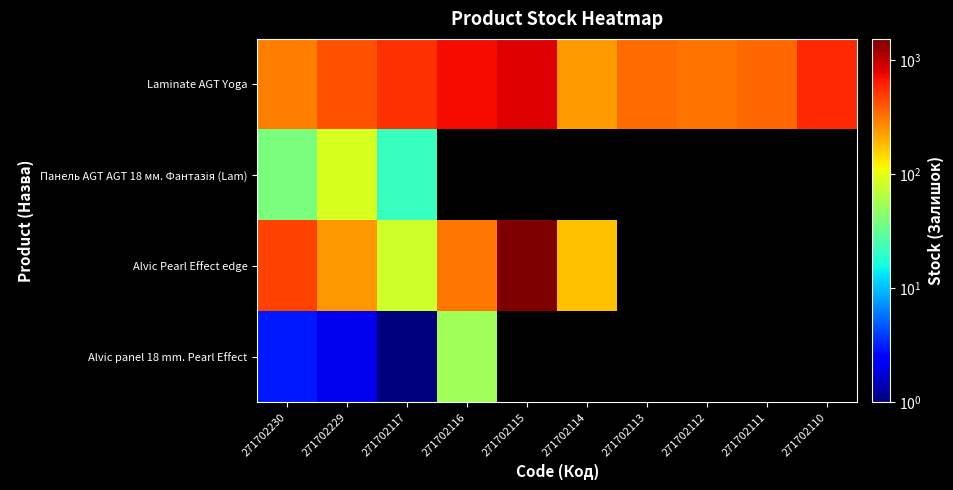

Rank the categories by Alvic panel 18 mm. Pearl Effect value from lowest to highest.

271702117, 271702229, 271702230, 271702116, 271702115, 271702114, 271702113, 271702112, 271702111, 271702110